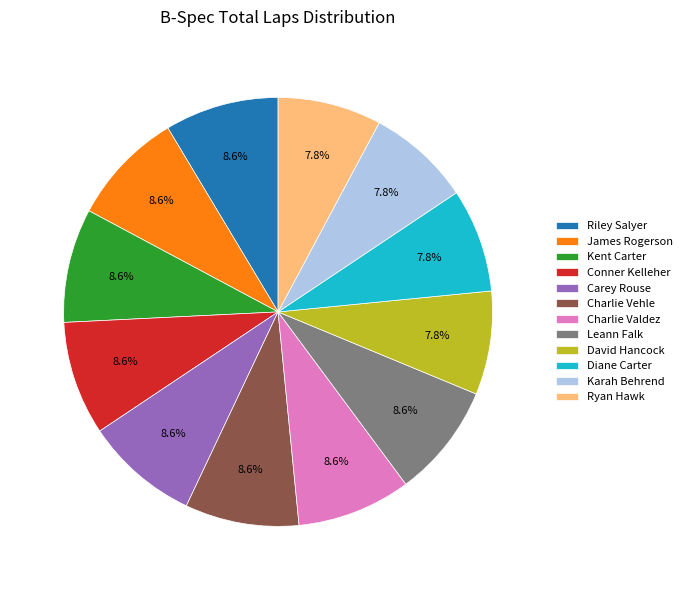

Count the number of slices in the pie.

12